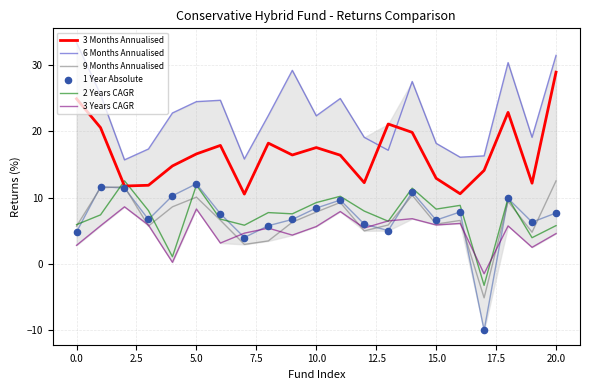

Which series has the largest total across all categories?

6 Months Annualised